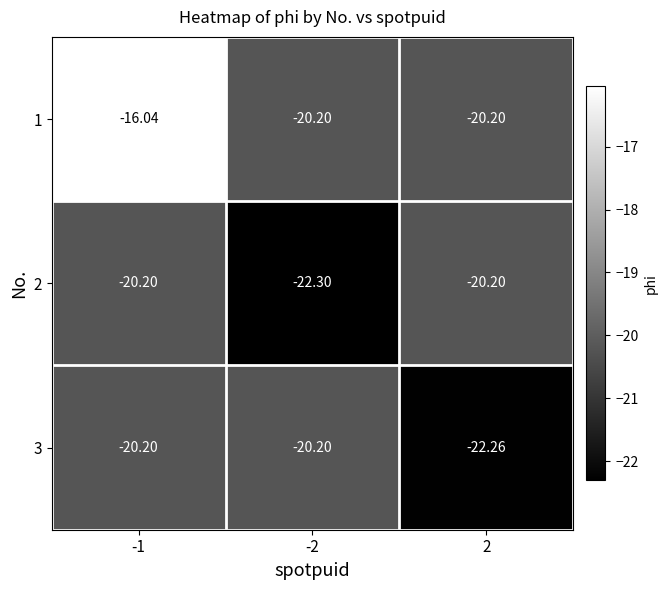

Which category has the lowest value across all series?

-2